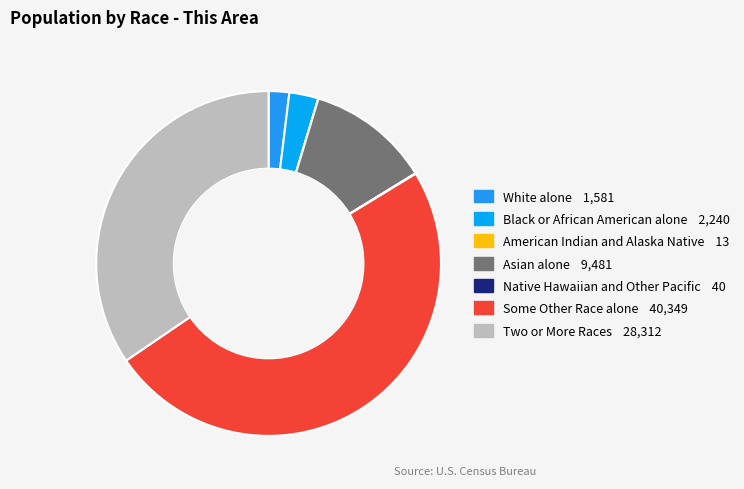

Do Black or African American alone and White alone together represent more than half of the pie?

No